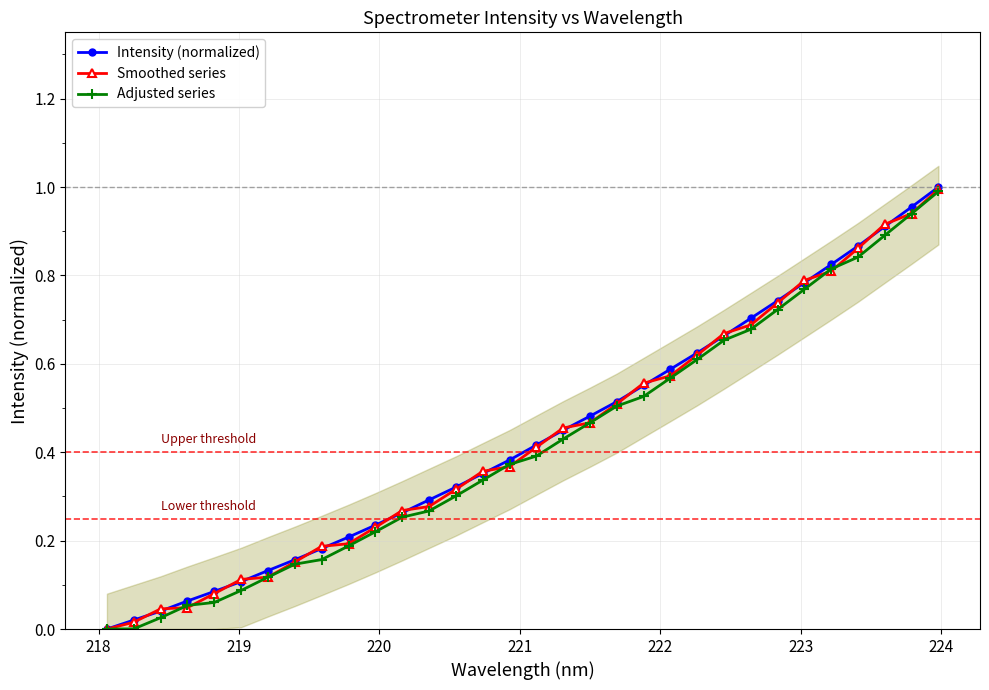

At how many categories does at least one series exceed 0?

31